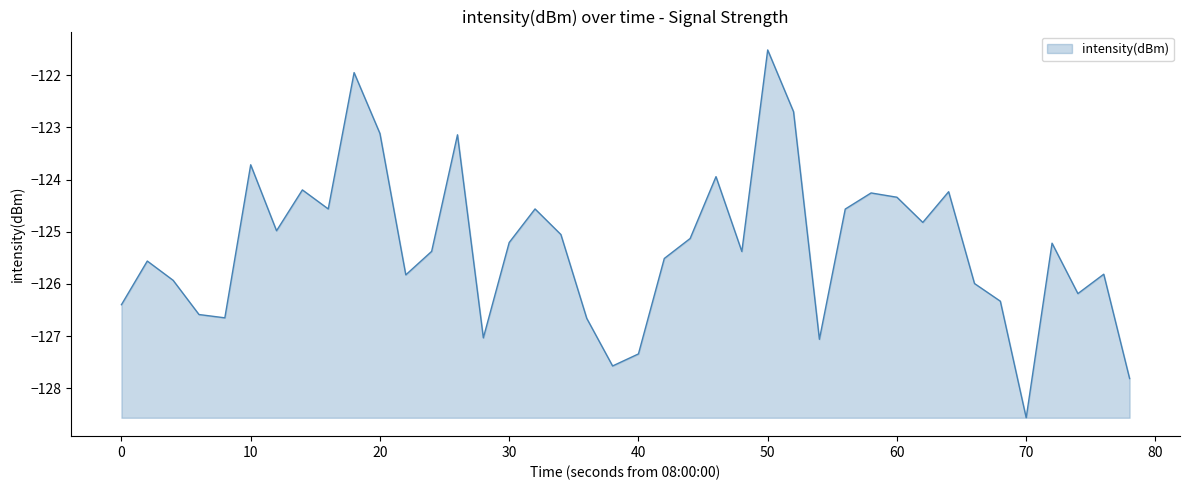

What is the minimum value shown in the chart?

-128.6